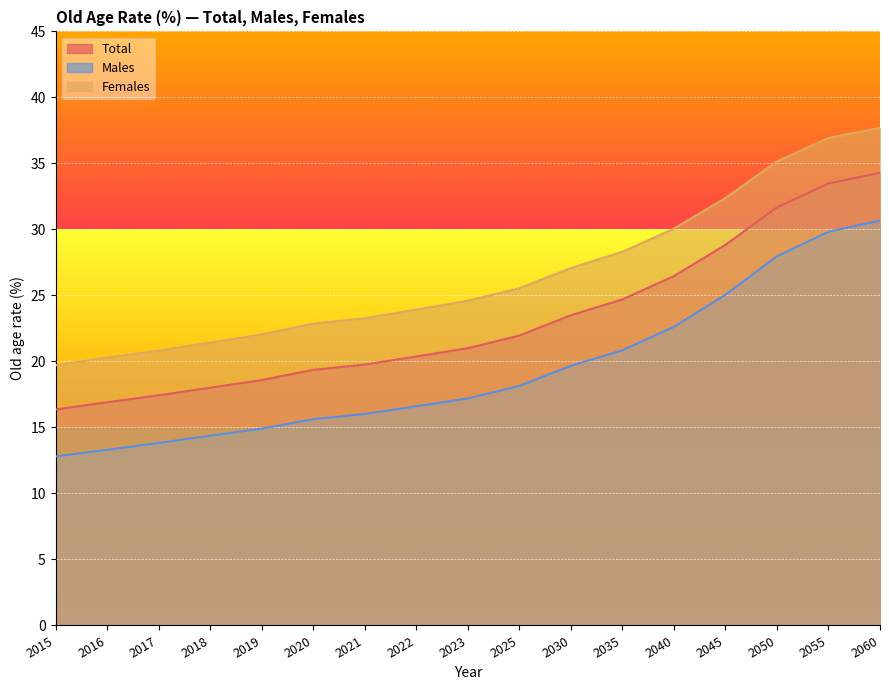

What is the spread (max minus min) of values at 2035?

7.5